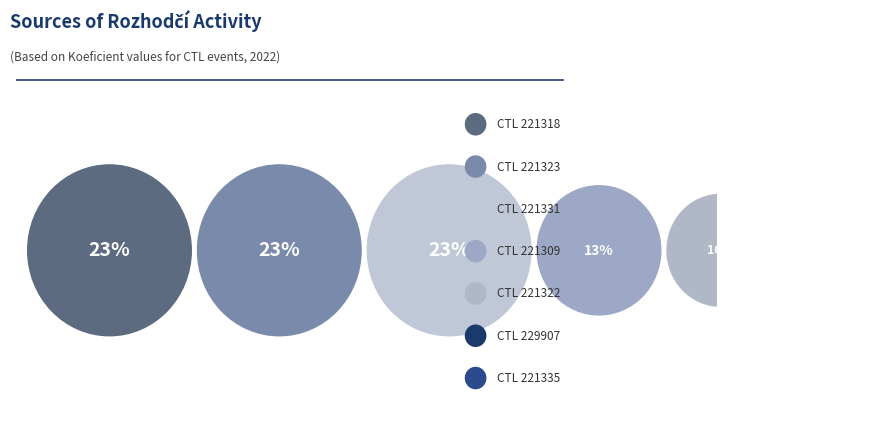

To the nearest percent, what is the difference between the 229907 and 221331 slice percentages?

20%